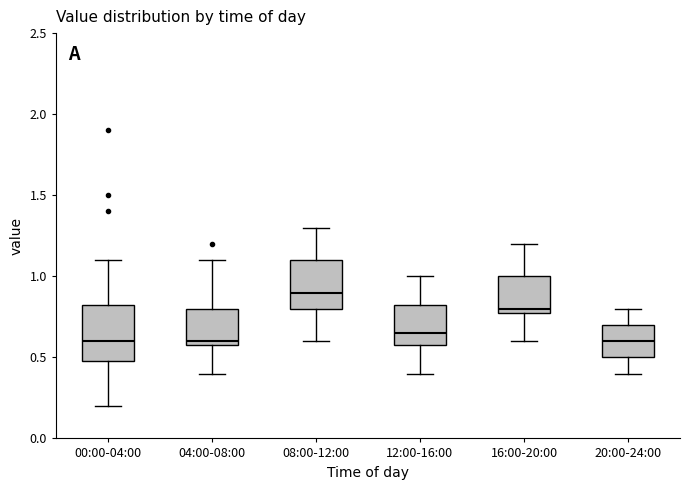

Reading left to right, transcribe this box plot: for each box, give where its median line is, the range the box spans, and where its two whiskers end, as read against the y-axis. The values are not printed on the chart, so give them approximately, as read against the axis.

00:00-04:00: median 0.60, box 0.50 to 0.85, whiskers 0.20 to 1.10
04:00-08:00: median 0.60 (just above the box's lower edge), box 0.60 to 0.80, whiskers 0.40 to 1.10
08:00-12:00: median 0.90, box 0.80 to 1.10, whiskers 0.60 to 1.30
12:00-16:00: median 0.65, box 0.60 to 0.85, whiskers 0.40 to 1.00
16:00-20:00: median 0.80 (just above the box's lower edge), box 0.80 to 1.00, whiskers 0.60 to 1.20
20:00-24:00: median 0.60, box 0.50 to 0.70, whiskers 0.40 to 0.80